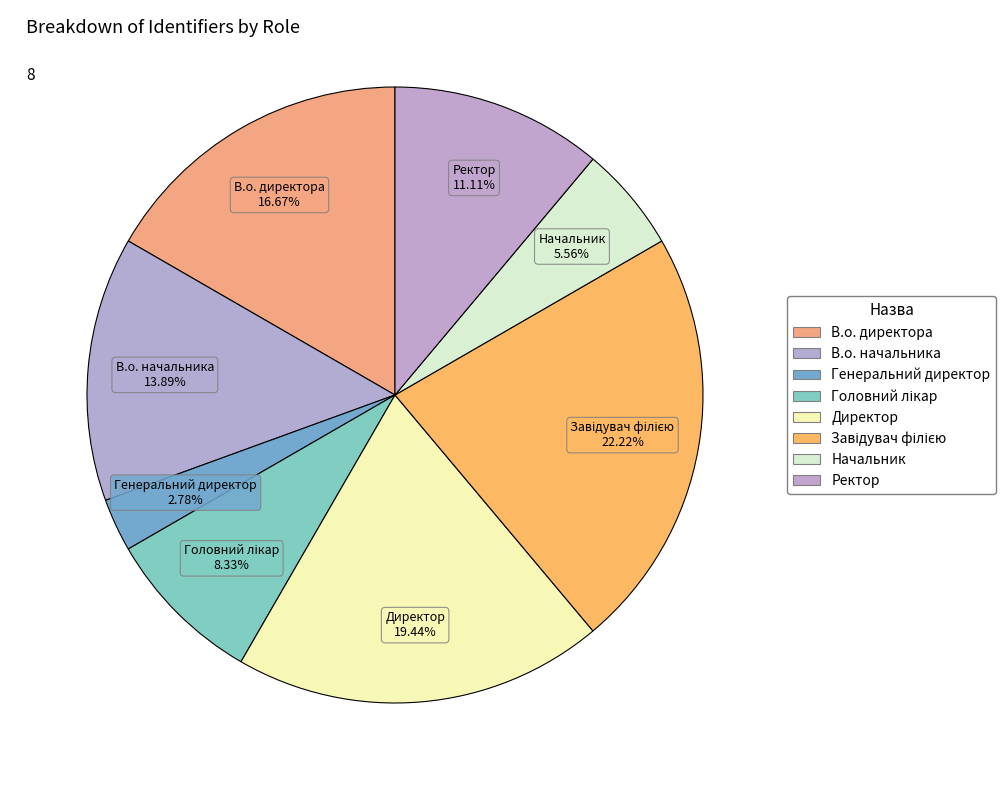

Which slice is the smallest?

Генеральний директор